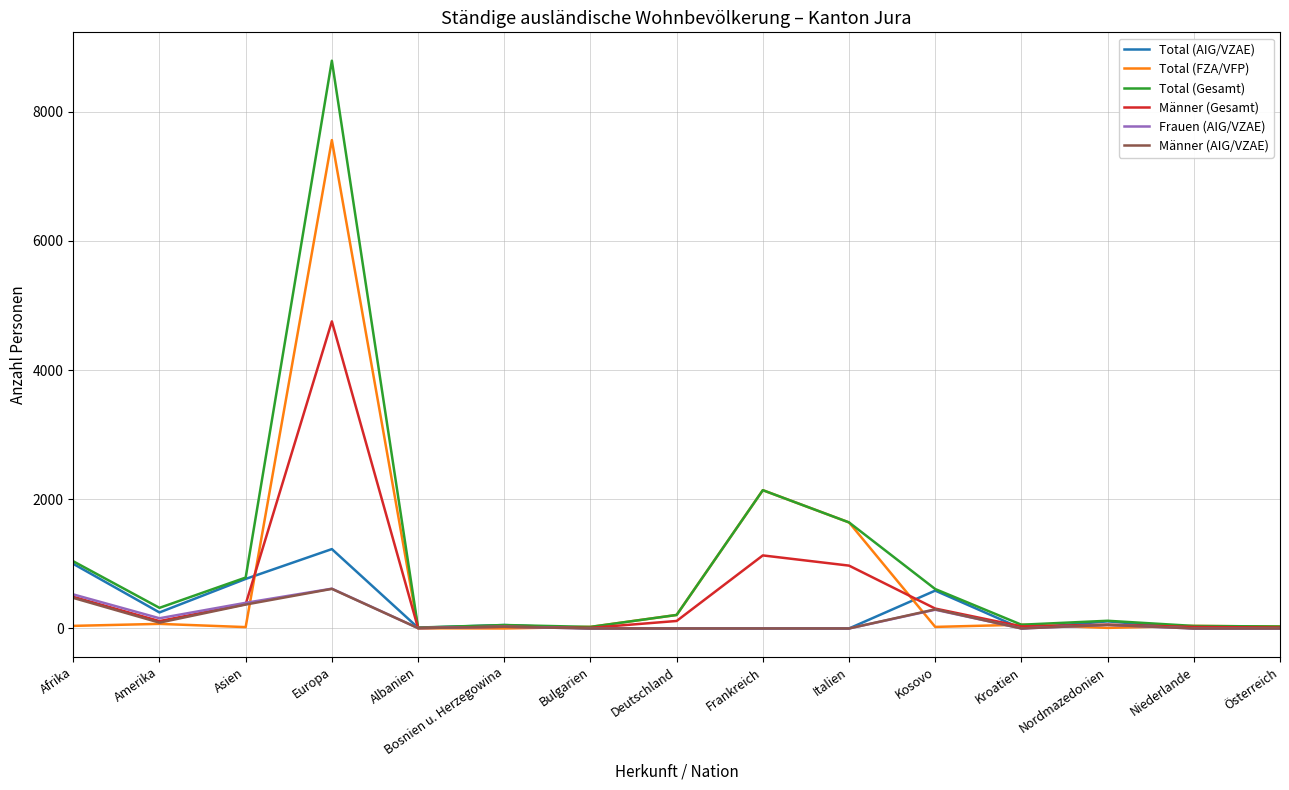

Which series has the largest range (max minus min)?

Total (Gesamt)